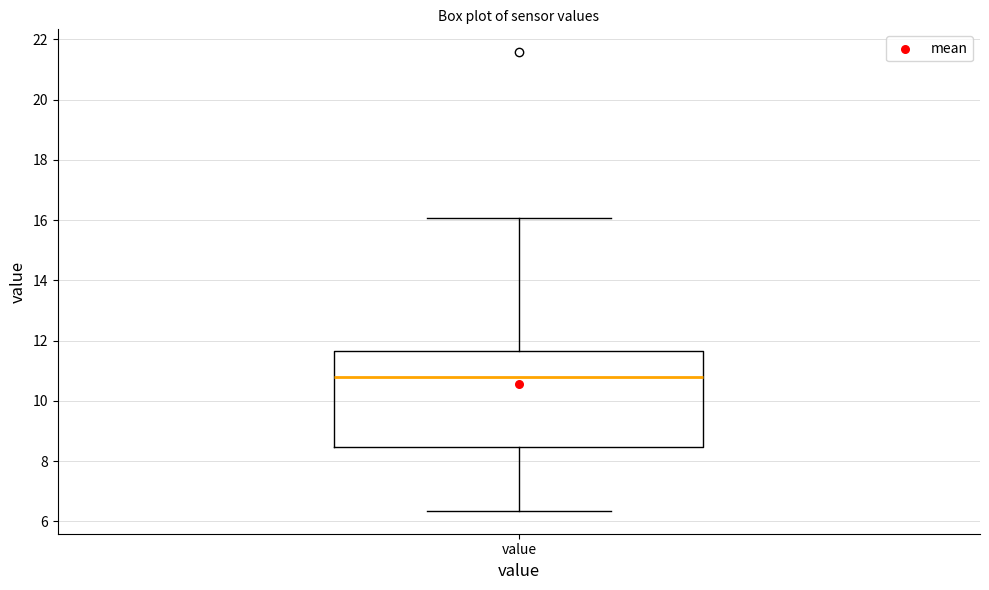

Read this box plot against the y-axis: the position of the median line, the range covered by the box, and the ends of both whiskers. The values are not printed on the chart, so give them approximately, as read against the axis.

median 10.8, box 8.4 to 11.6, whiskers 6.4 to 16.0